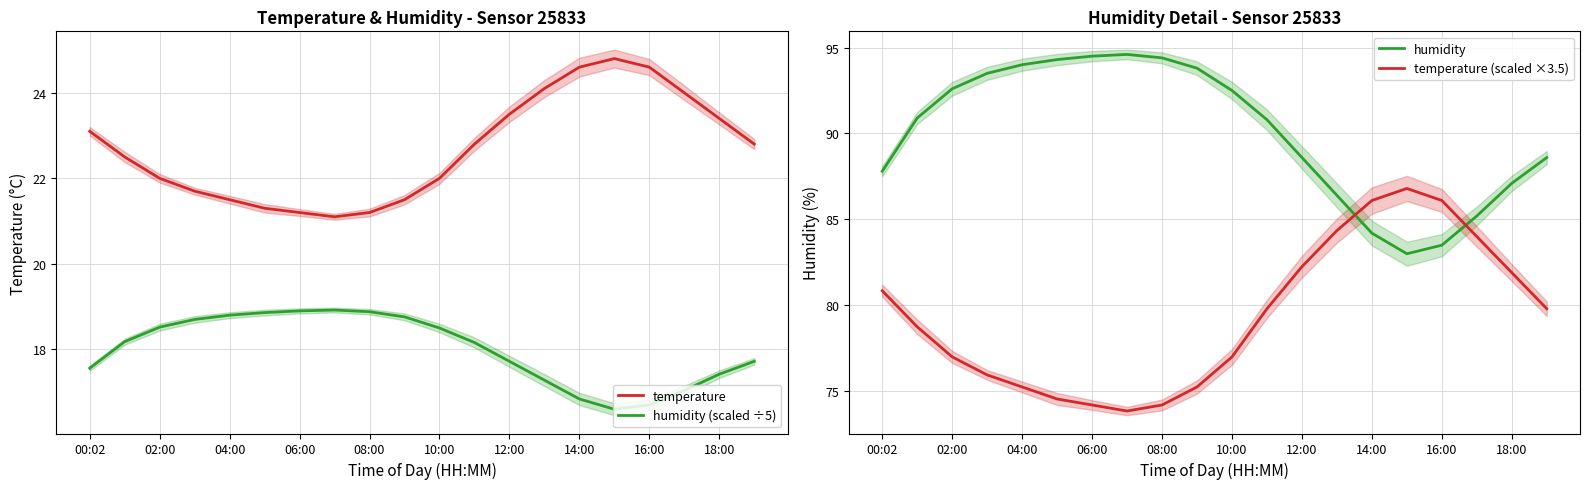

Is it true that humidity (scaled ÷5) equals 18.9 at 06:00?

True